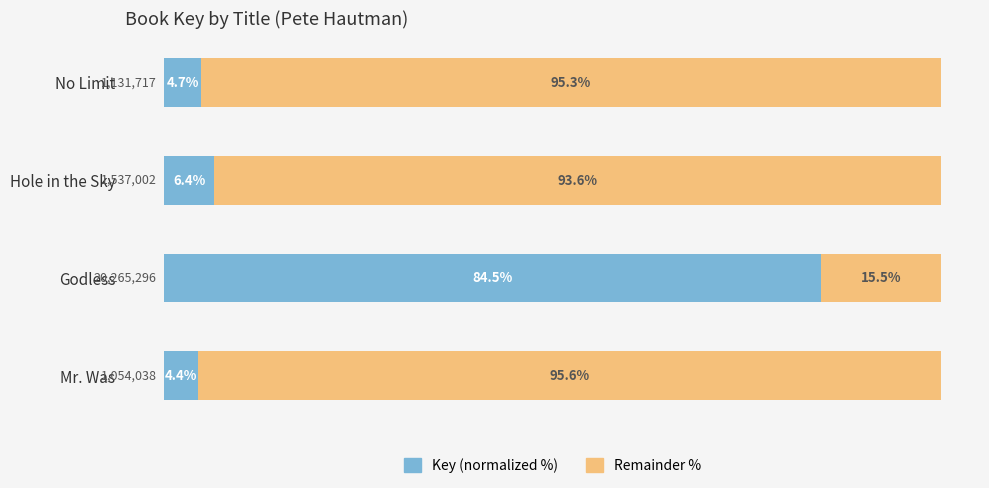

At which label does Key (normalized %) reach its peak?

Godless